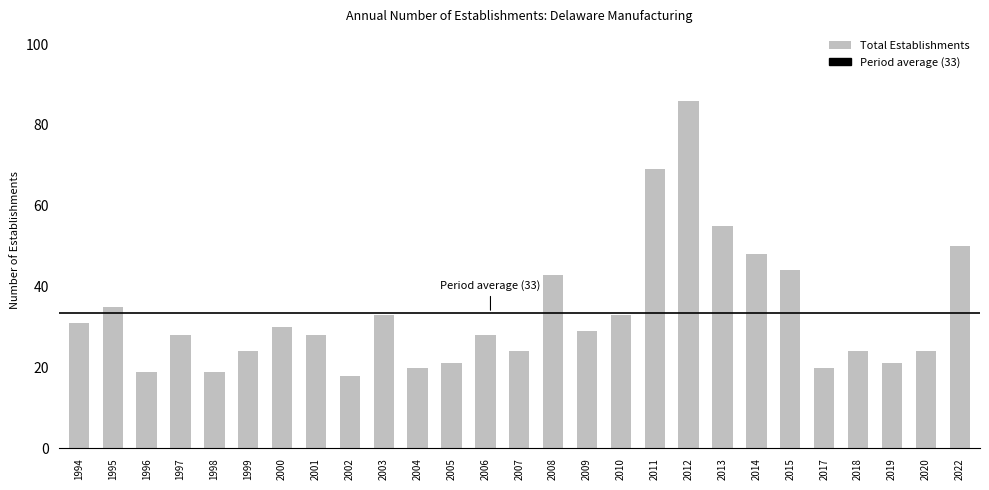

What is the maximum value shown in the chart?

86